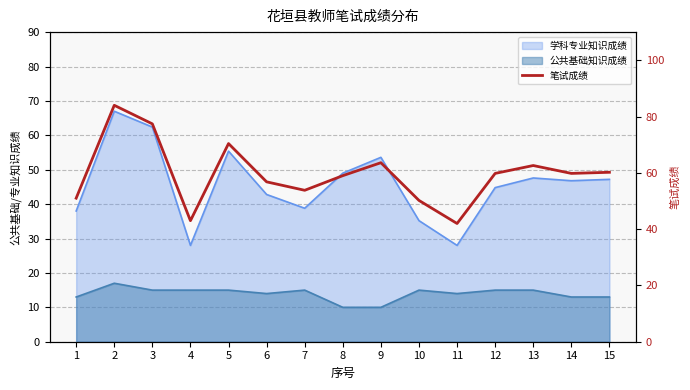

What is the difference between the second highest and minimum values?

35.4